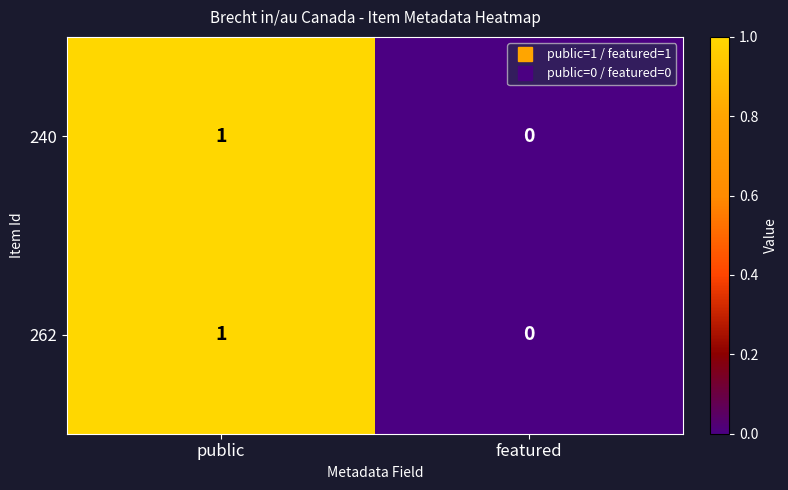

At which category is the sum across all series the highest?

public